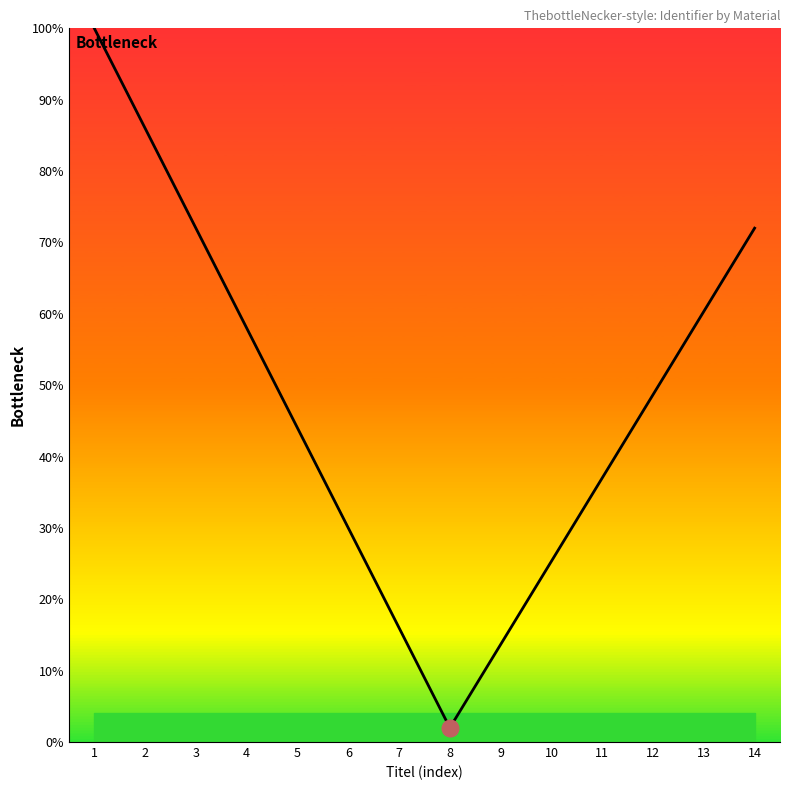

List the labels in order of value, largest first.

1, 2, 3, 14, 13, 4, 12, 5, 11, 6, 10, 7, 9, 8